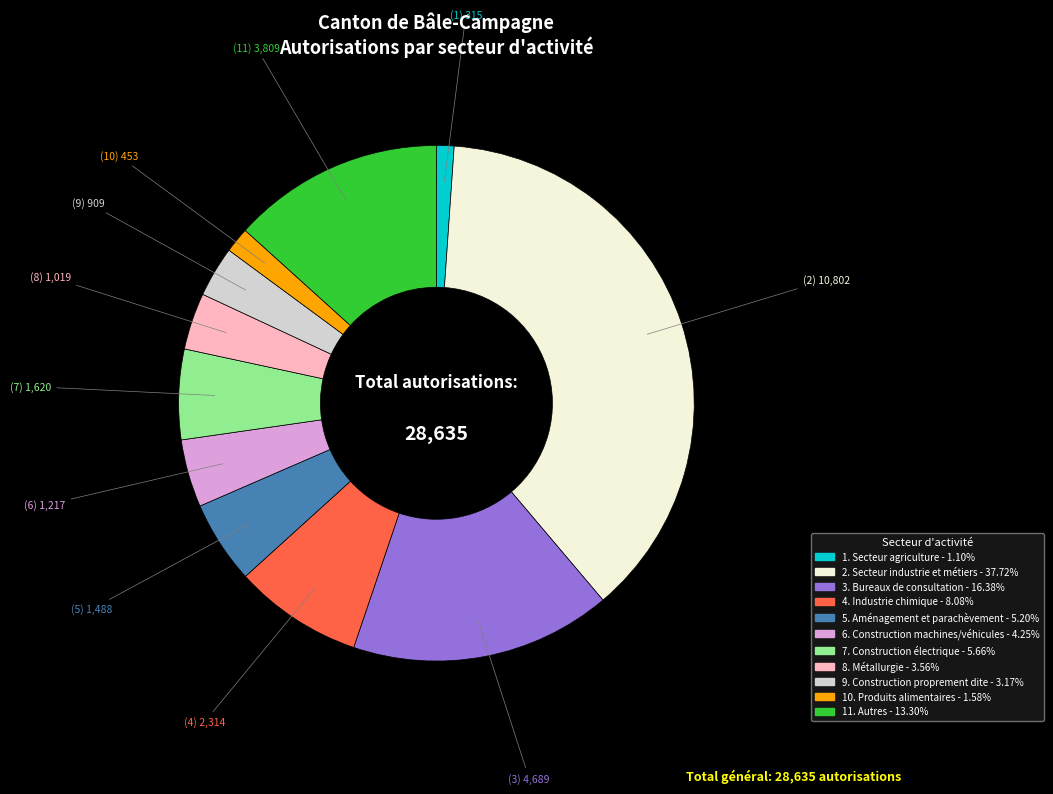

Is there a majority slice in this chart?

No